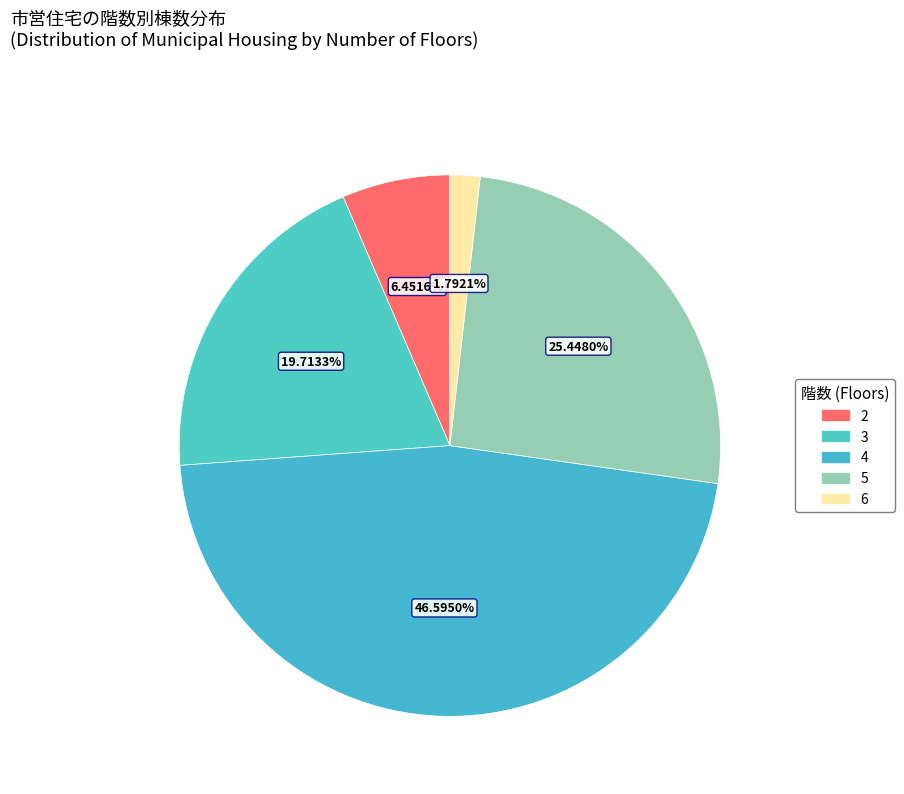

What portion of the pie excludes 4?

53.4%